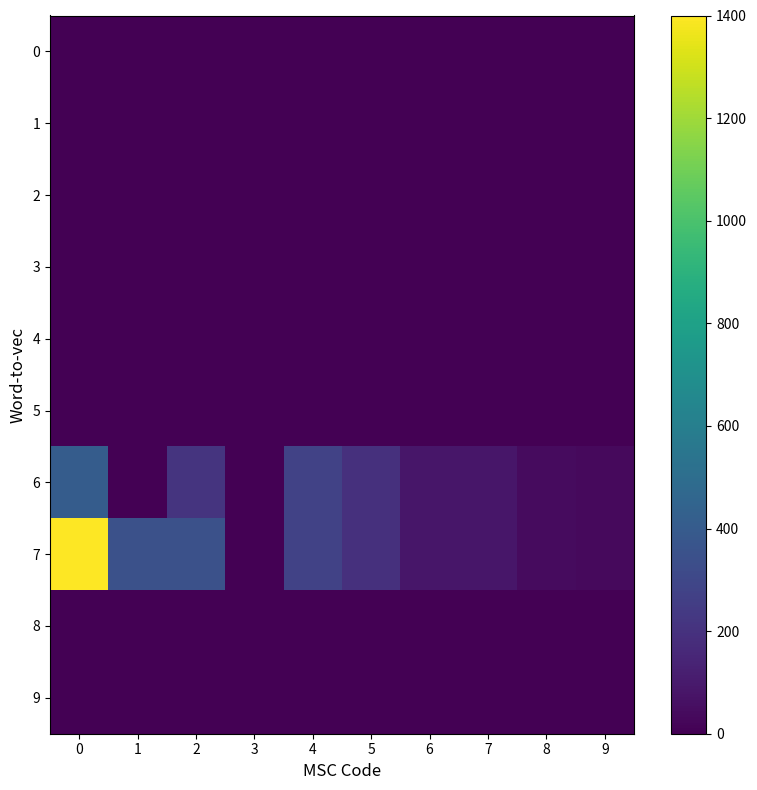

How many data points does each series have?

10